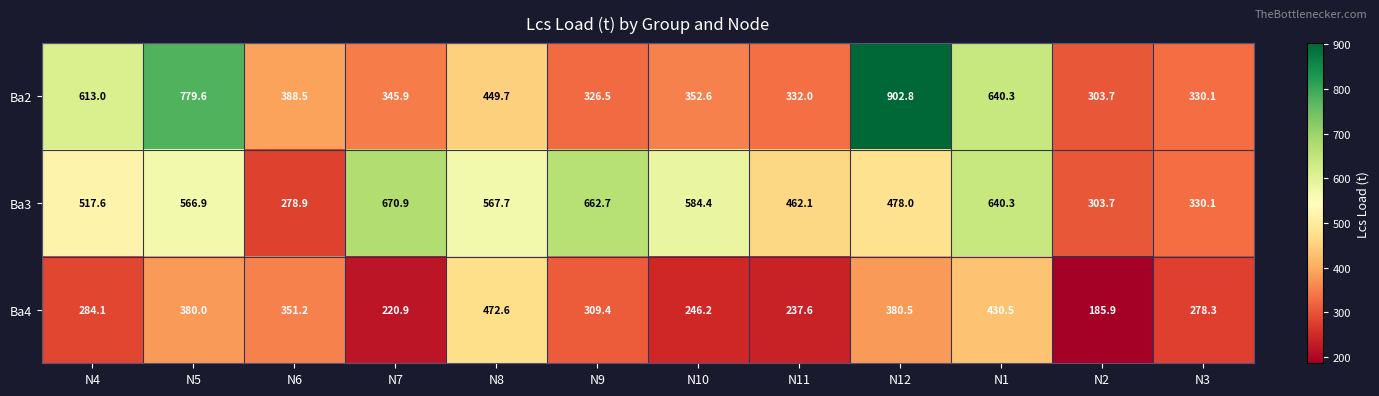

What is the difference between the highest and lowest values at N6?

109.6